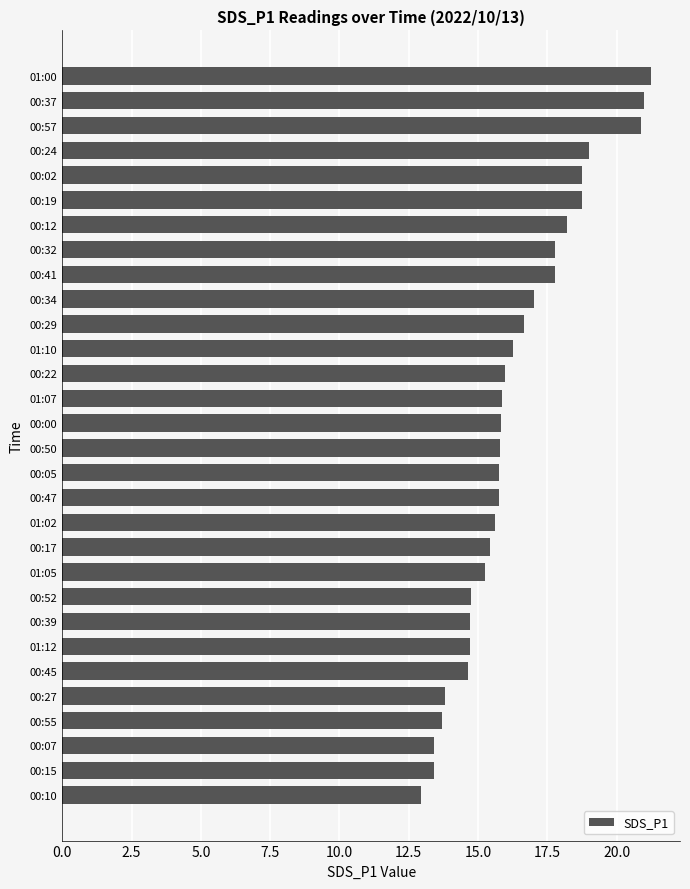

What is the smallest value displayed?

12.9